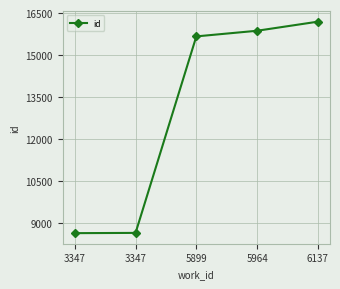

Count the number of data series in this chart.

1